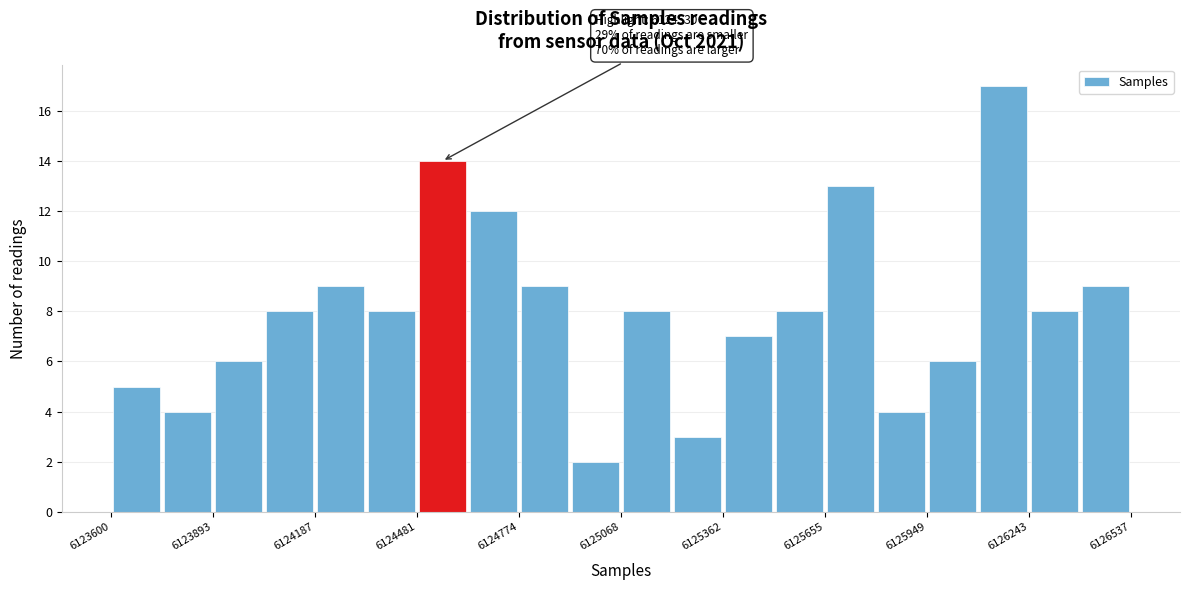

Read against the x-axis, roughly where is the centre of the tallest bar?

6126150